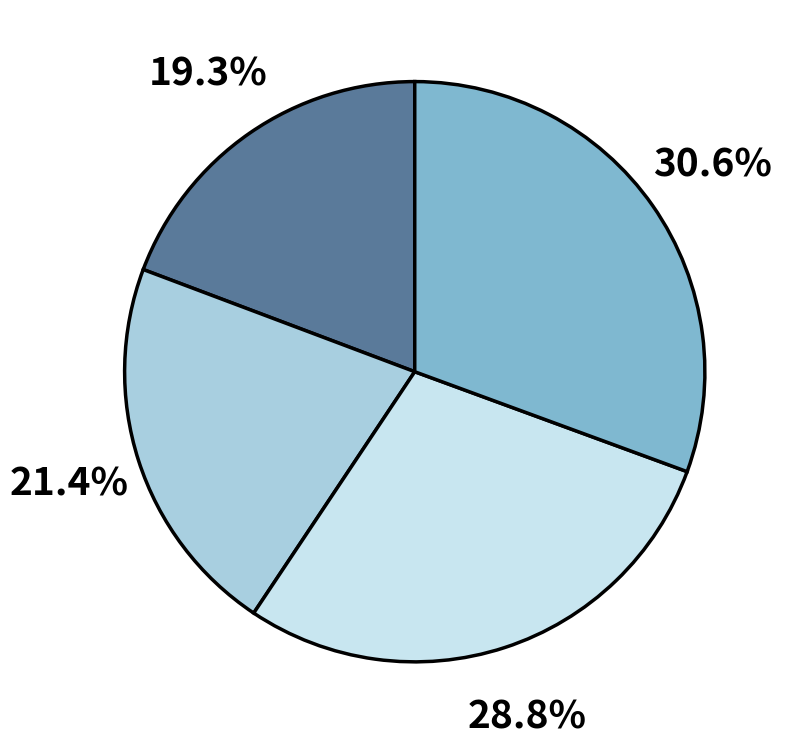

Is there a majority slice in this chart?

No